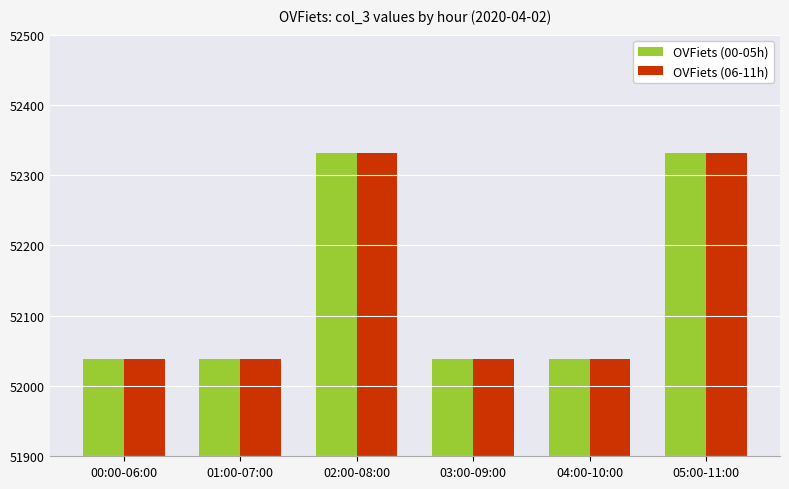

What is the difference between the OVFiets (00-05h) values at 04:00-10:00 and 02:00-08:00?

294